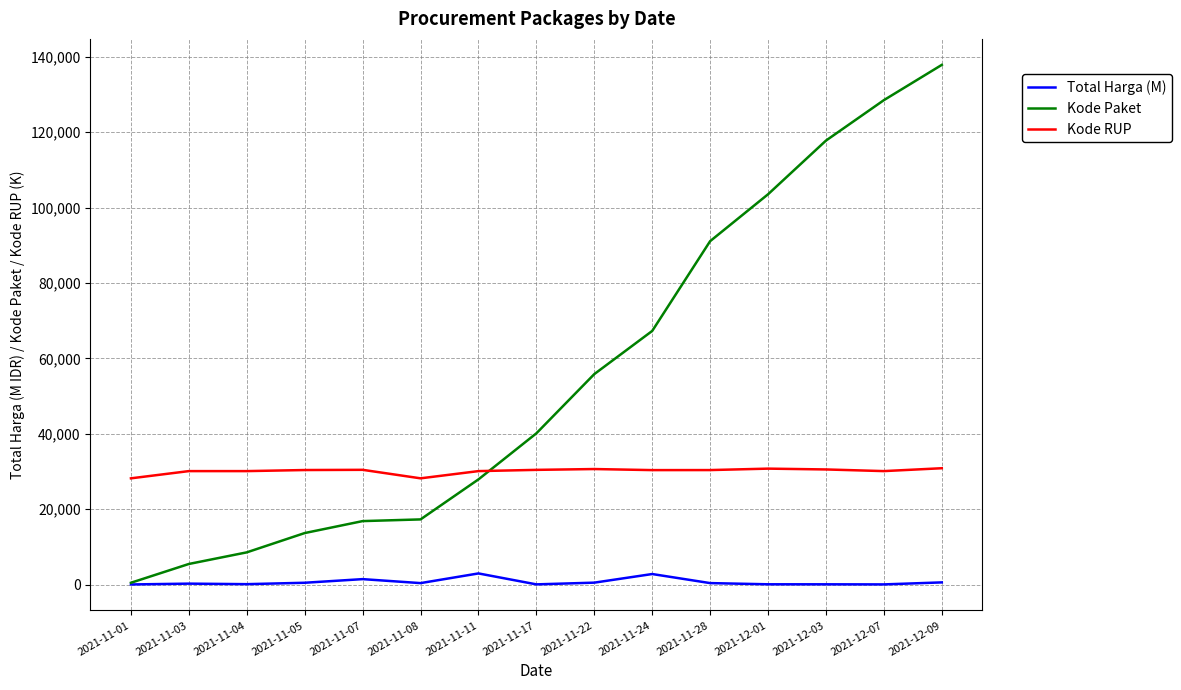

What is the maximum value shown in the chart?

137876.0